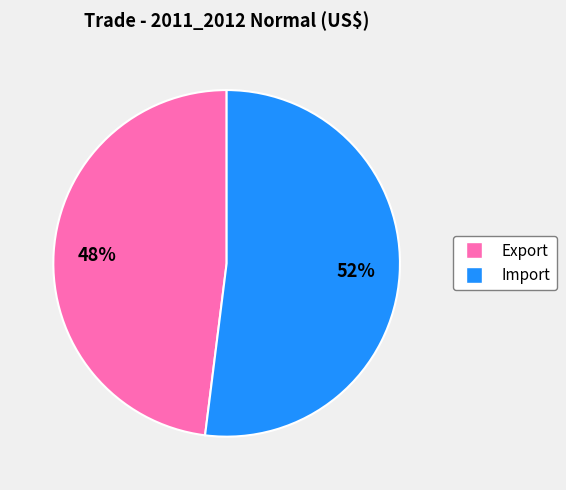

What is the ratio of the value at Import to the value at Export?

1.1